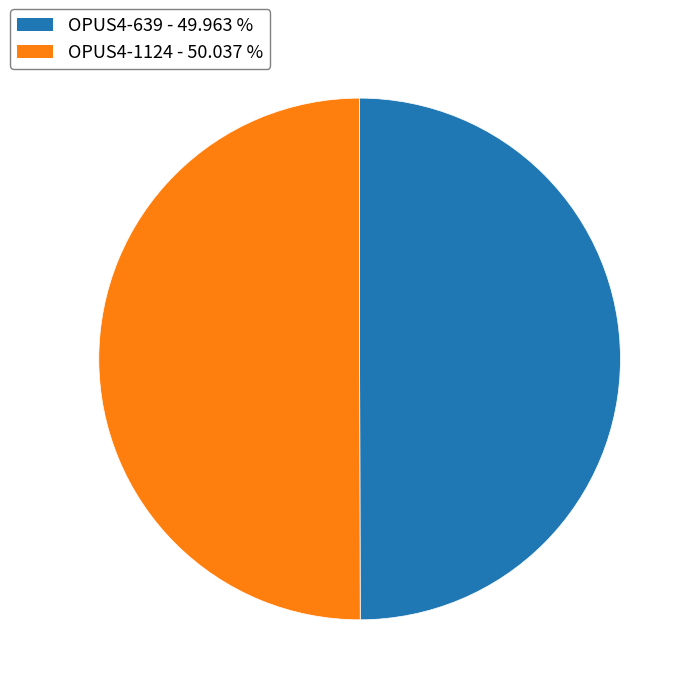

Count the number of slices in the pie.

2